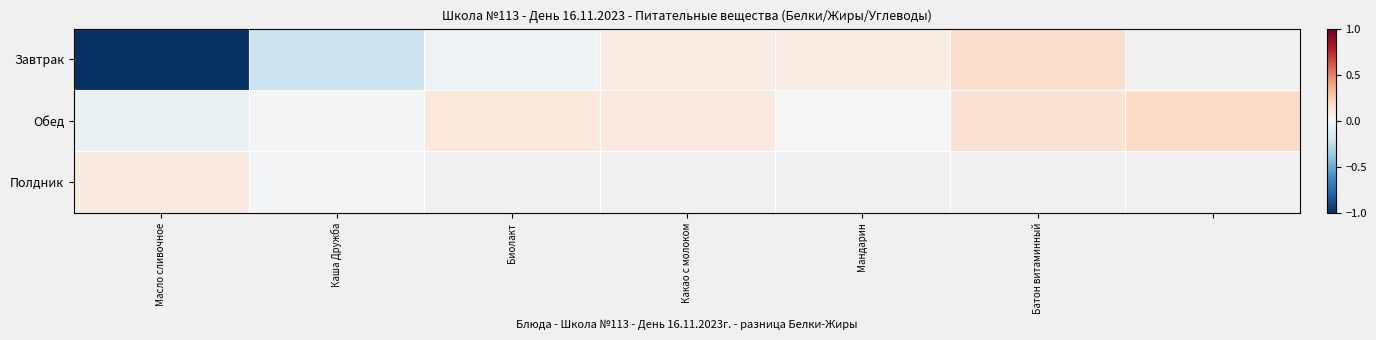

What is the difference between the Обед values at Каша Дружба and Какао с молоком?

0.1